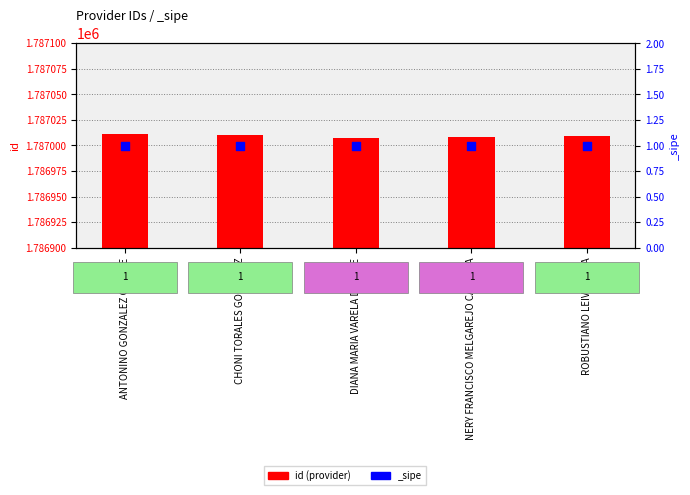

Between ANTONINO GONZALEZ CAÑETE and NERY FRANCISCO MELGAREJO CABRERA, which is larger?

ANTONINO GONZALEZ CAÑETE